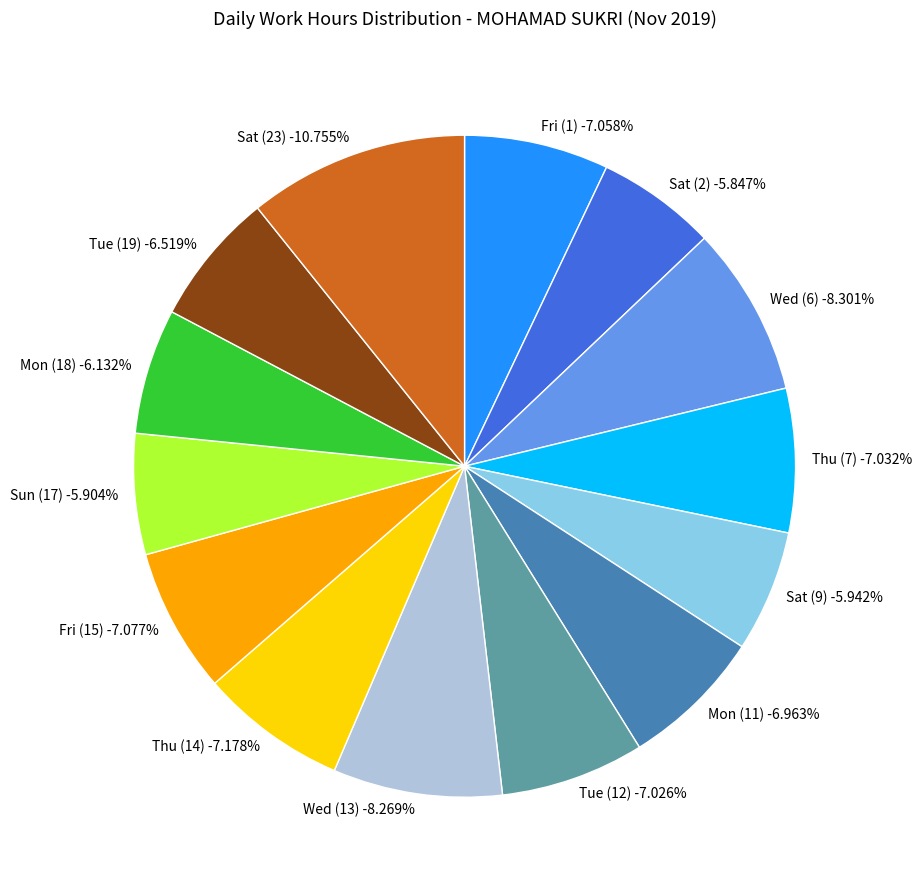

Does any single category account for the majority?

No